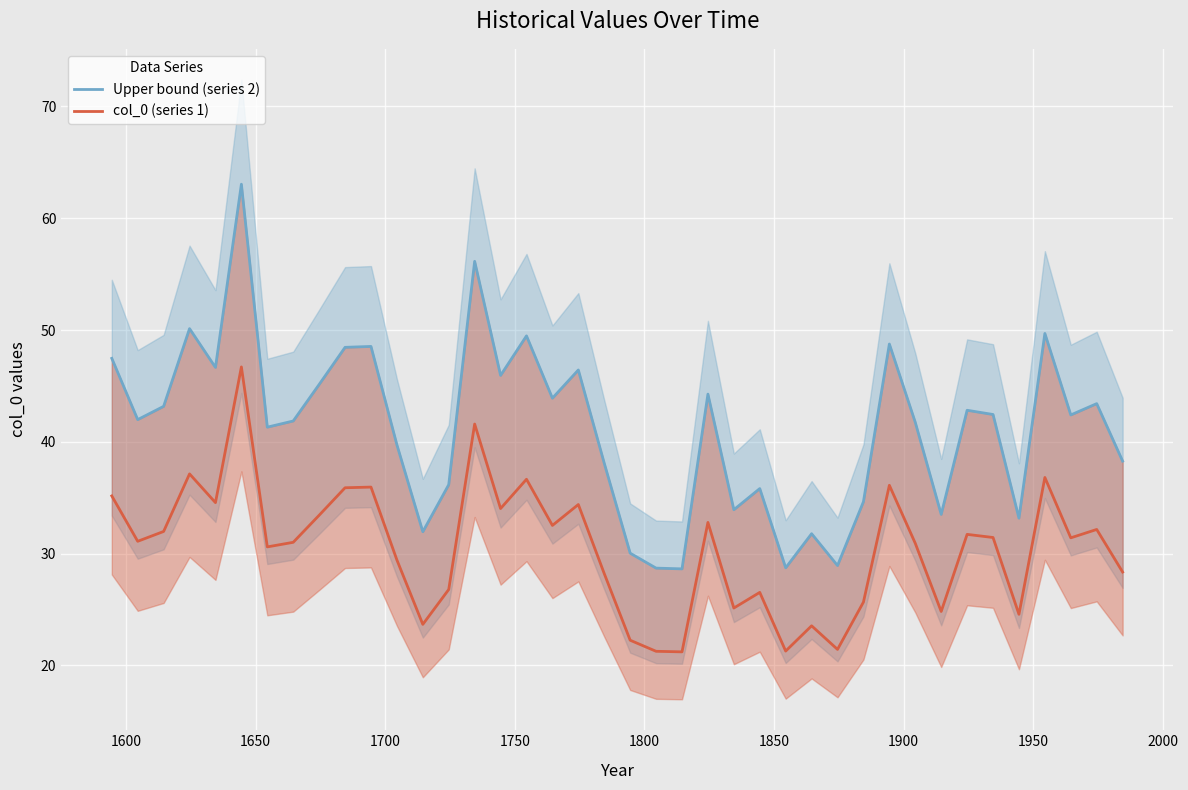

What is the sum of all Upper bound (series 2) values?

1647.2